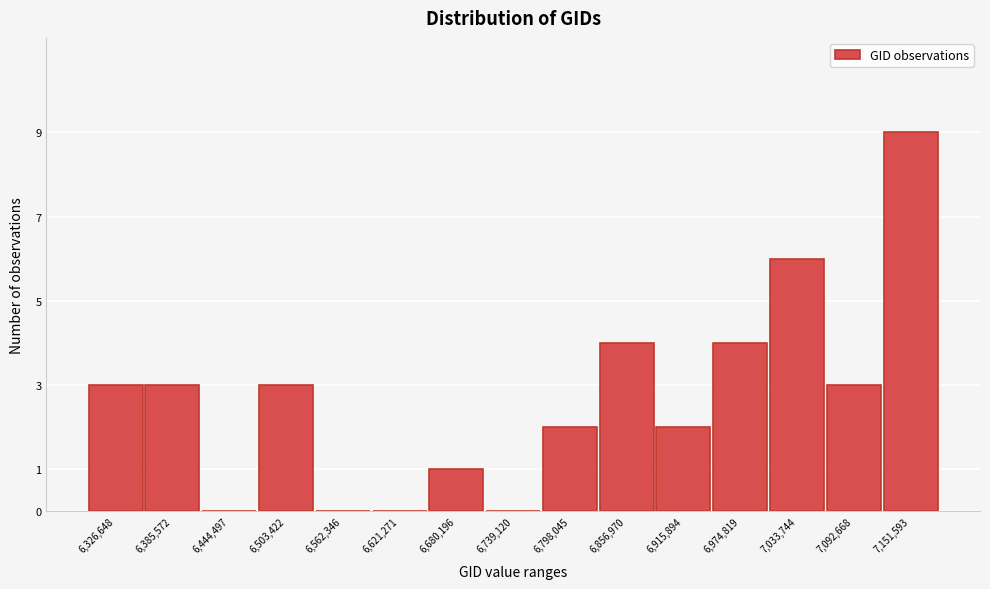

Reading right to left, extract all data points from this chart.

7,151,593=9	7,092,668=3	7,033,744=6	6,974,819=4	6,915,894=2	6,856,970=4	6,798,045=2	6,739,120=0	6,680,196=1	6,621,271=0	6,562,346=0	6,503,422=3	6,444,497=0	6,385,572=3	6,326,648=3